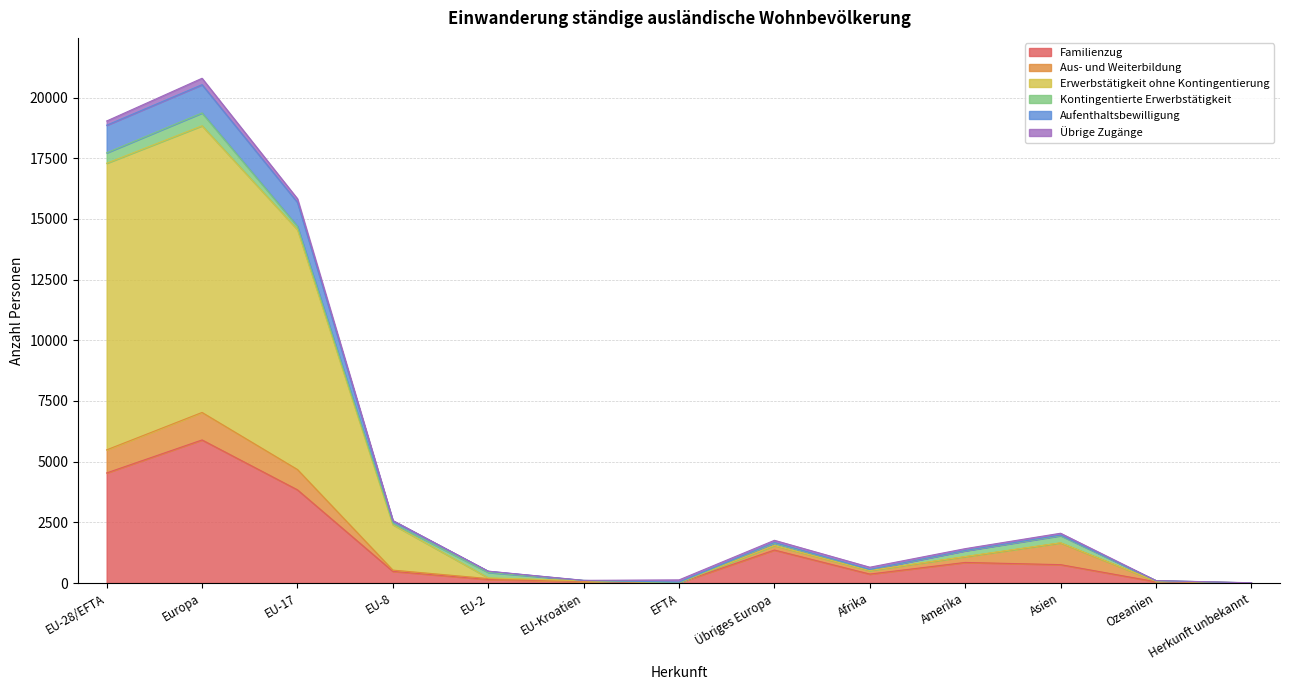

True or false: Erwerbstätigkeit ohne Kontingentierung and Aufenthaltsbewilligung cross at least once.

False